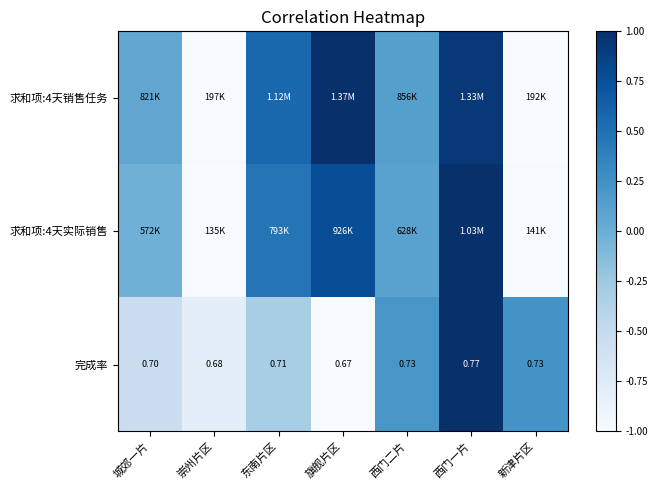

What is the difference between the highest and lowest values at 城郊一片?

0.6